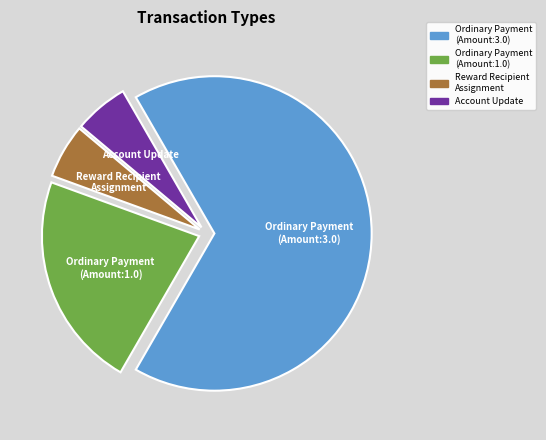

Which category has the biggest portion of the pie?

Ordinary Payment (Amount:3.0)